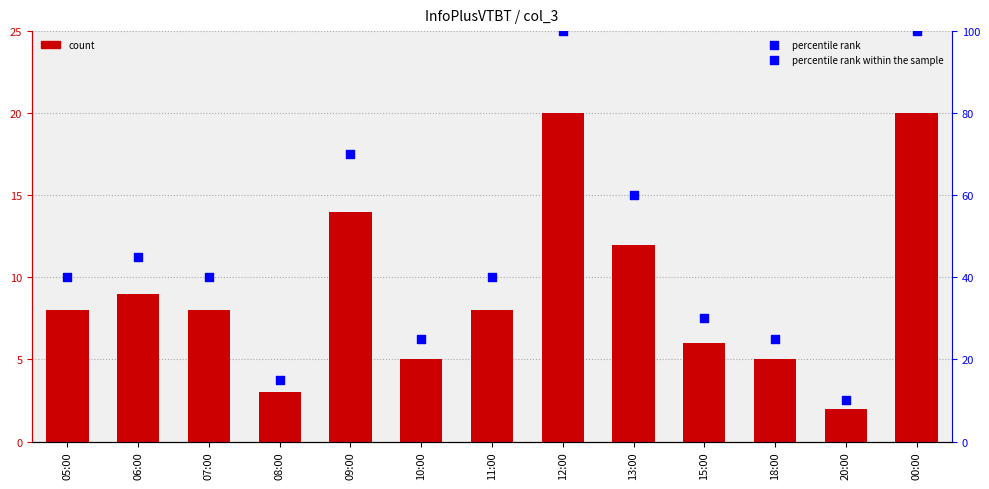

What is the total value across all series at 18:00?

30